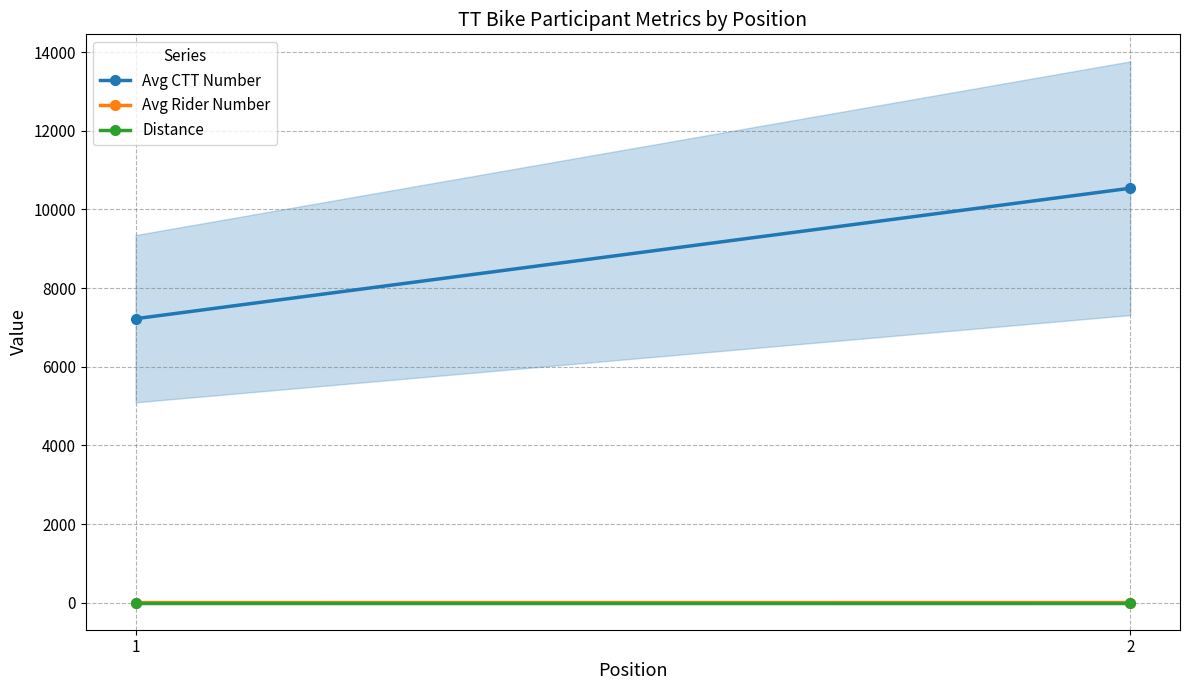

What are all the series names shown in the legend?

Avg CTT Number, Avg Rider Number, Distance